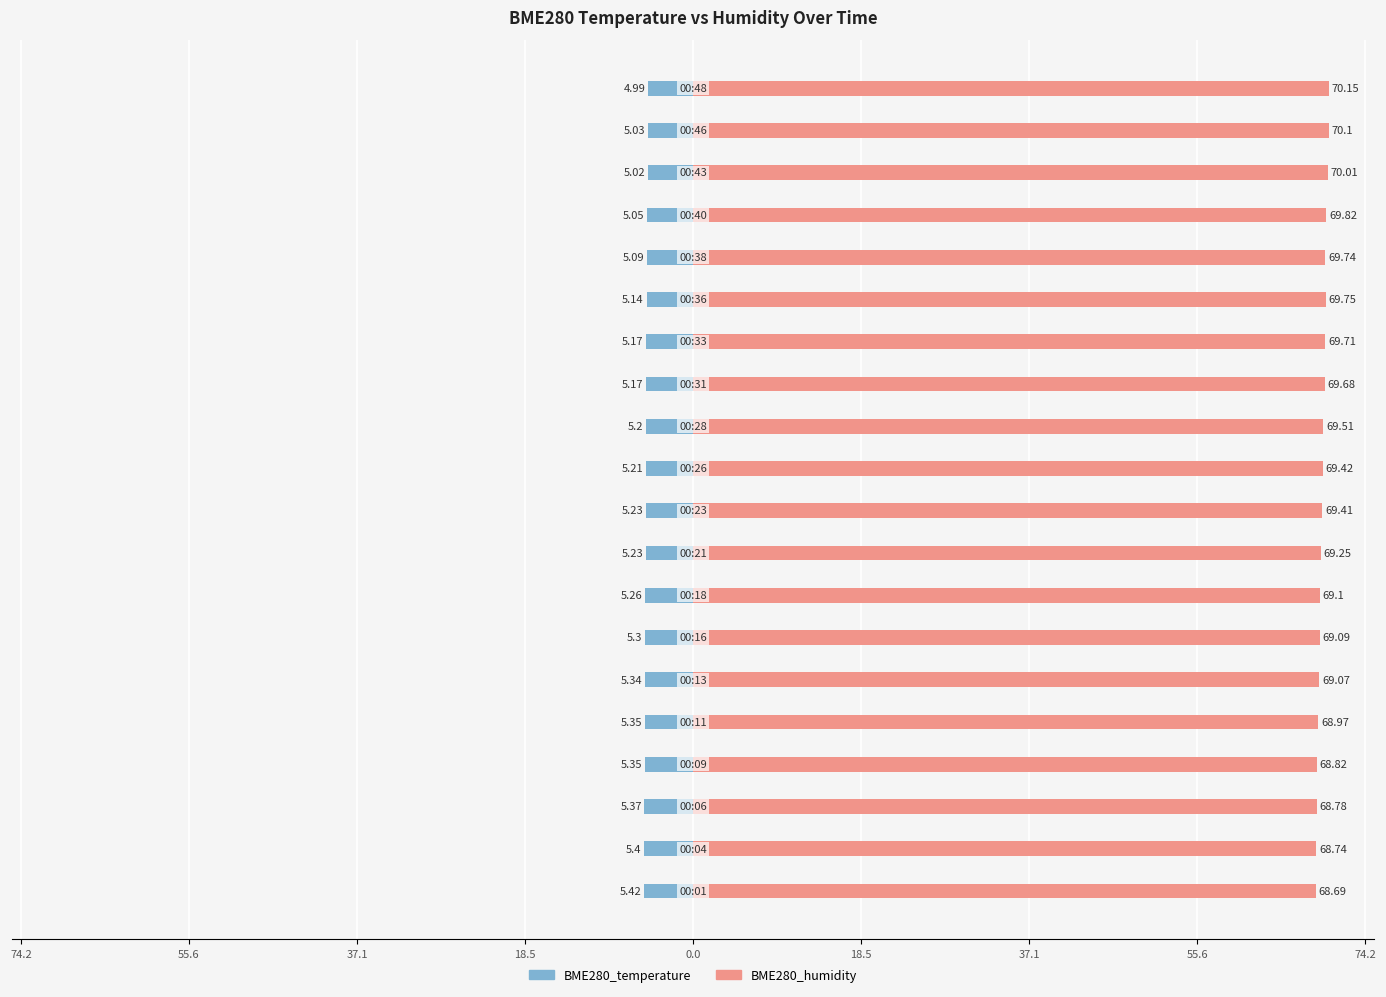

What are all the series names shown in the legend?

BME280_temperature, BME280_humidity